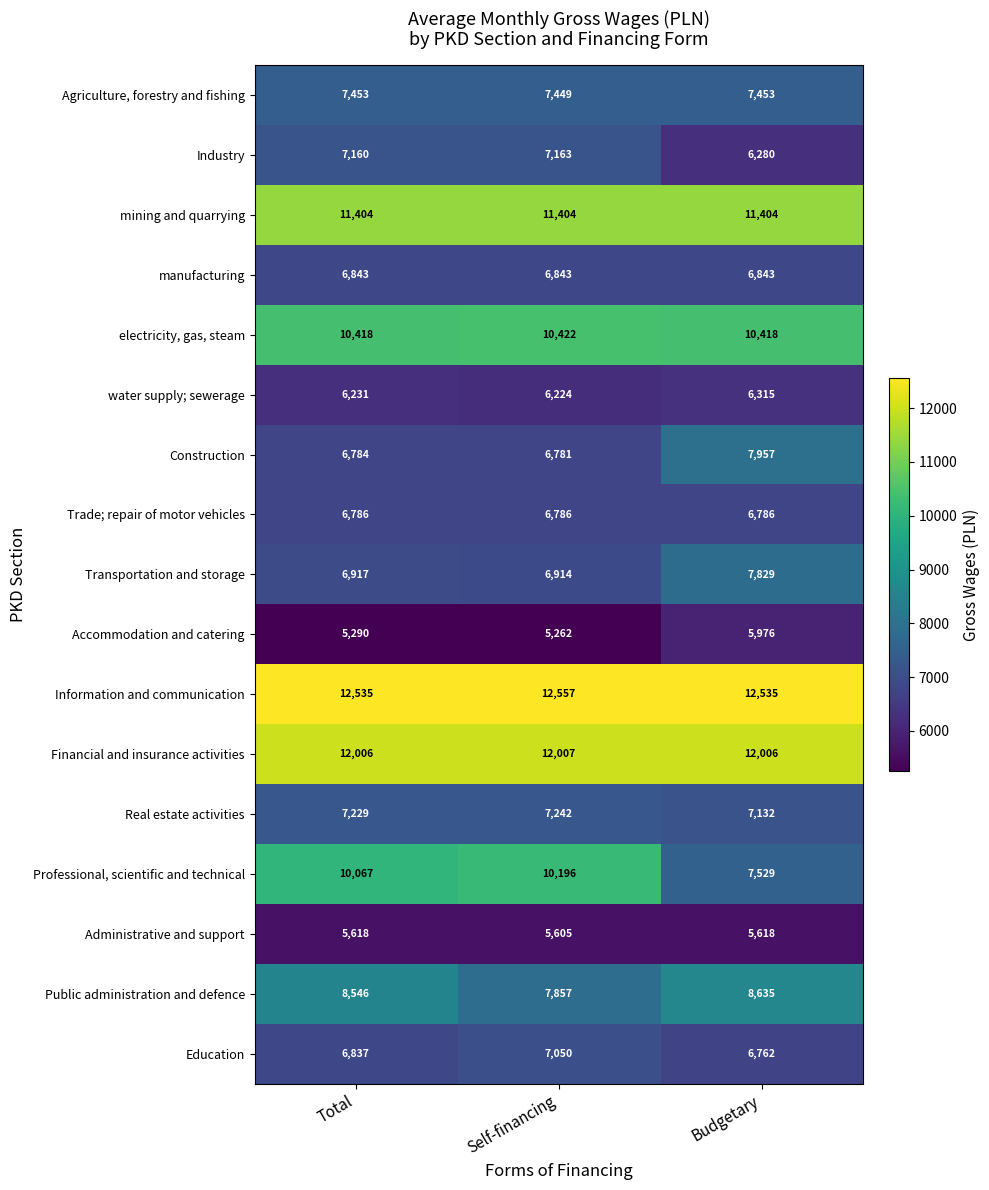

The value of Education at Budgetary is 6762. True or false?

True